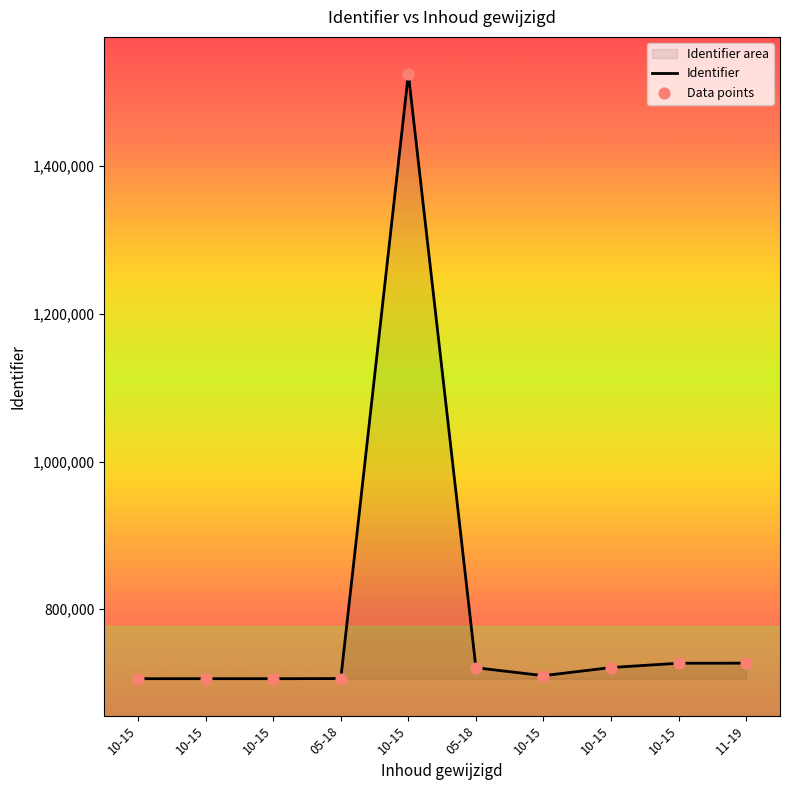

How many lines are shown in the chart?

1